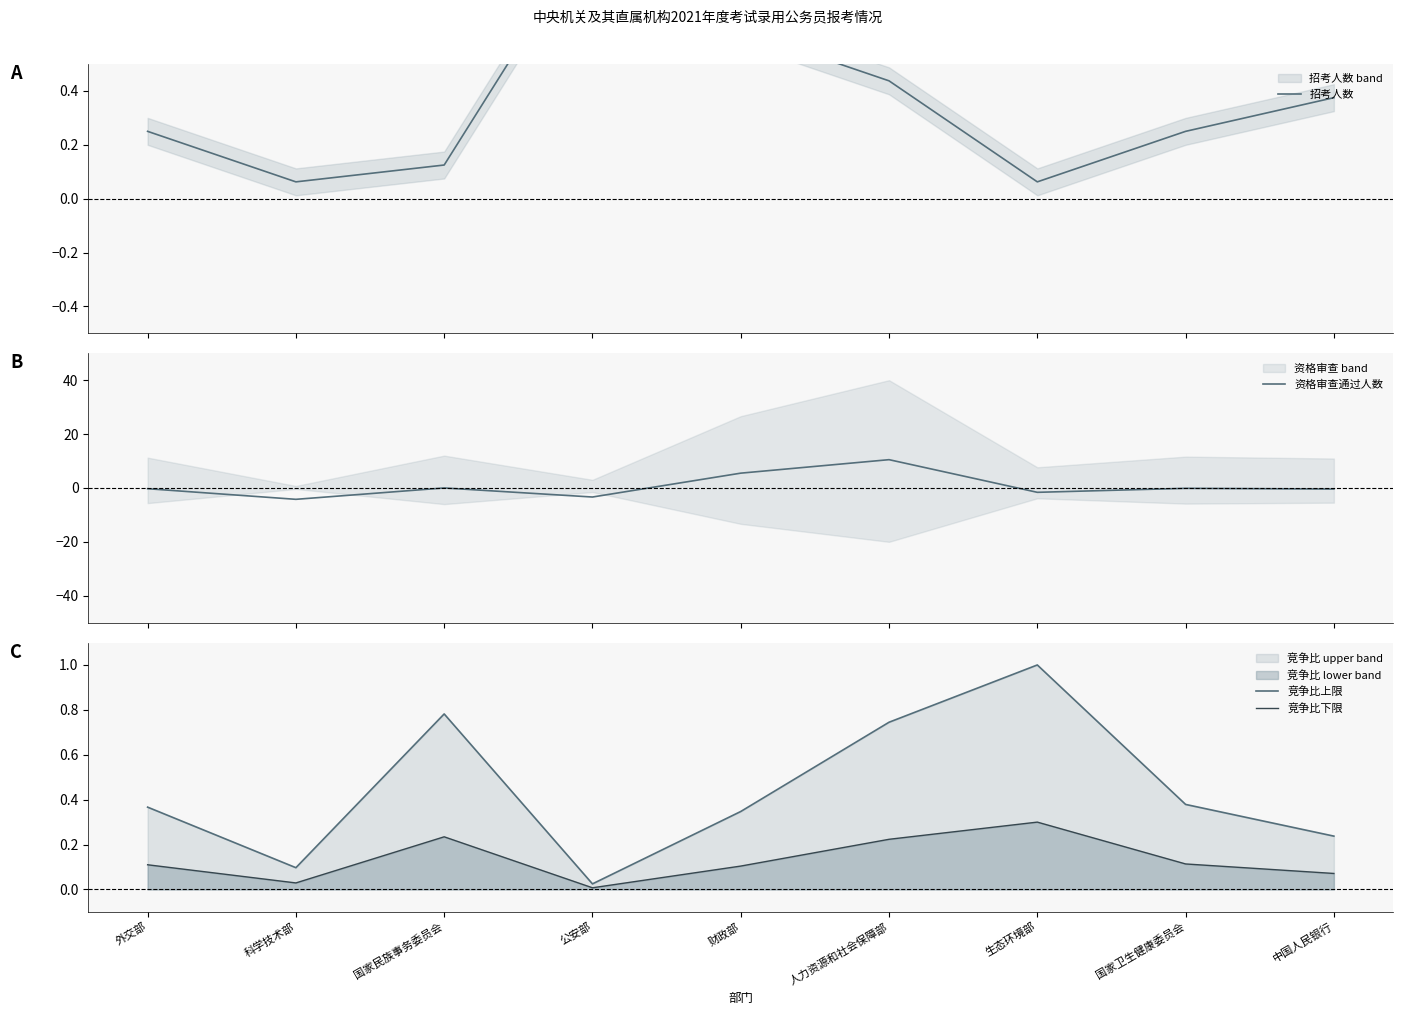

How many interior local valleys does the 招考人数 series have?

2